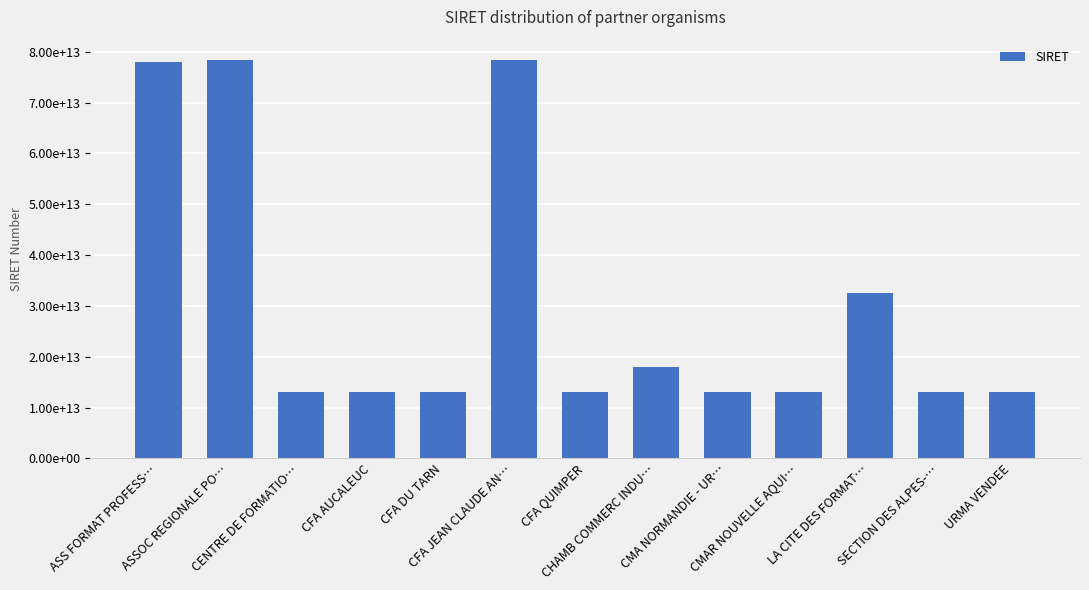

Does the chart contain stacked bars?

No